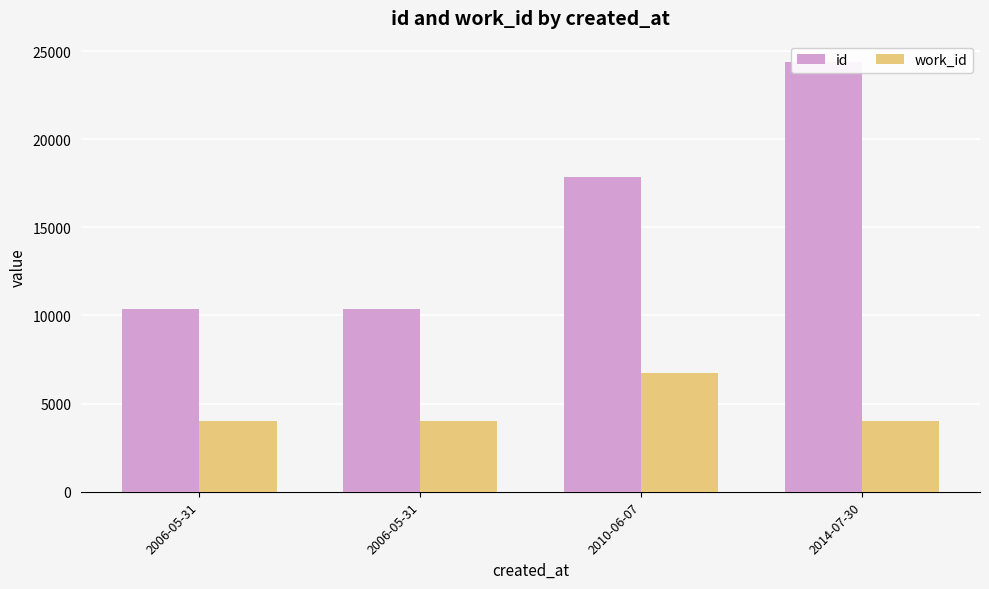

What is the value of the work_id bar at the 2nd from the left?

3986